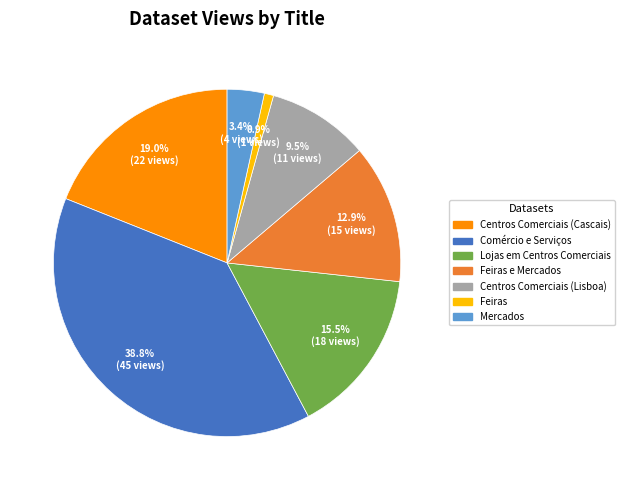

Count the number of slices in the pie.

7